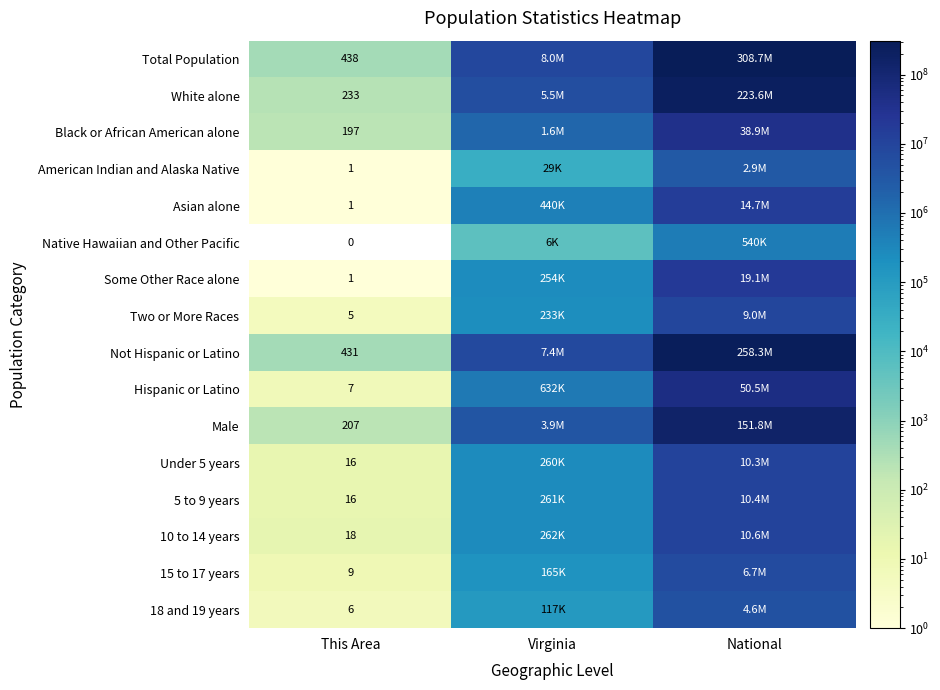

What is the difference between the highest and lowest values at This Area?

438